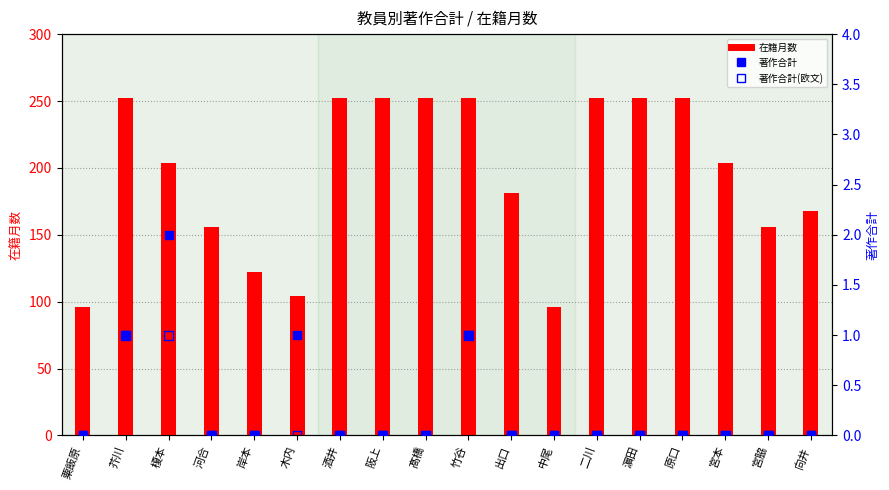

At how many categories does at least one series exceed 235?

8